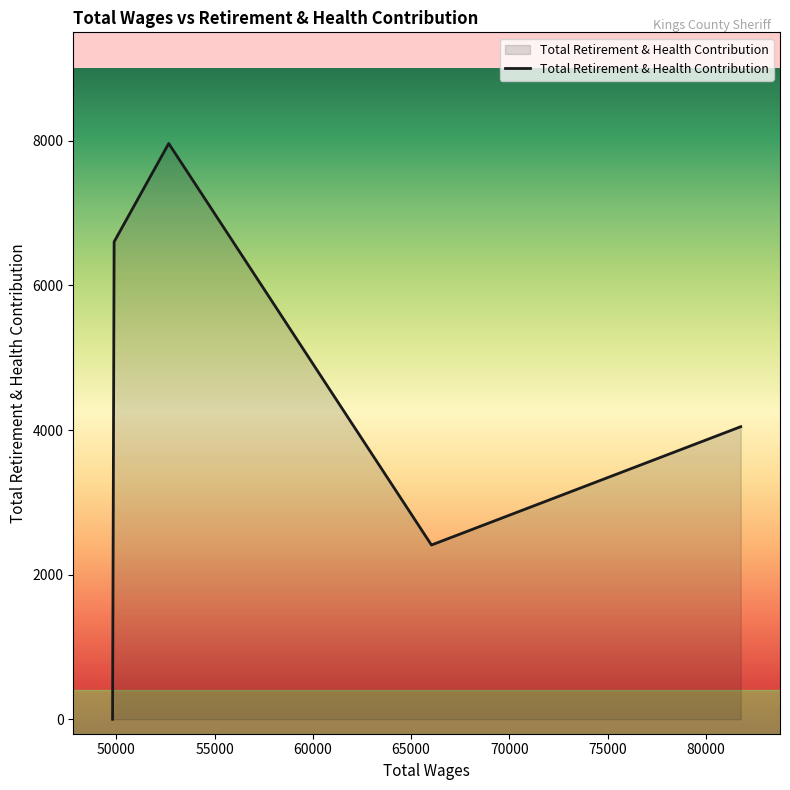

What is the sum of all values?

21022